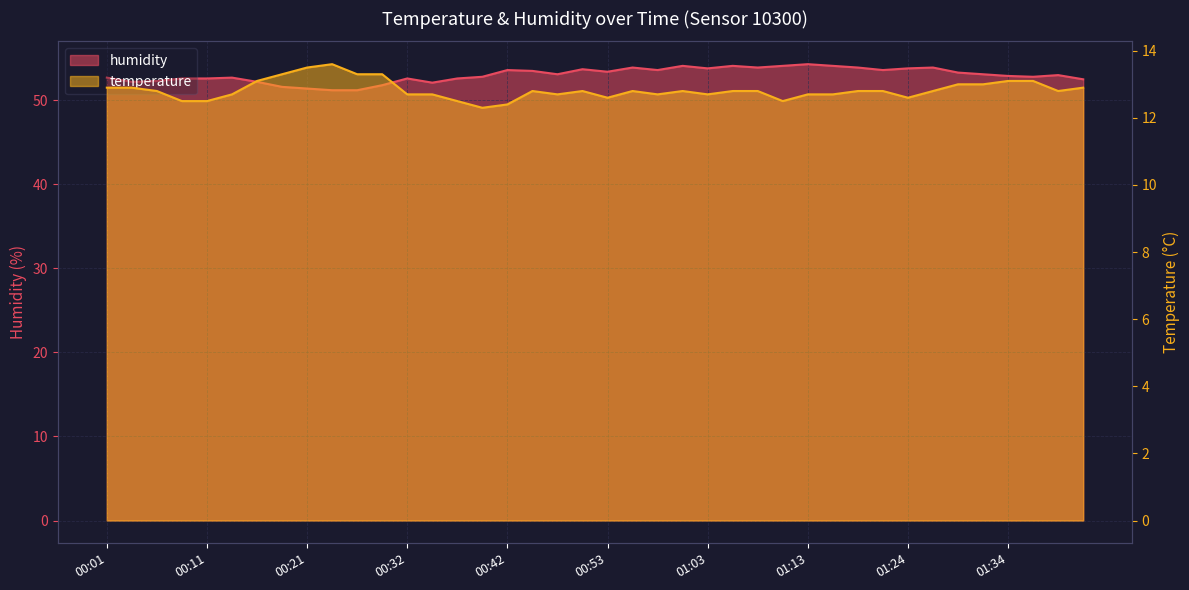

Count the number of categories in the chart.

40